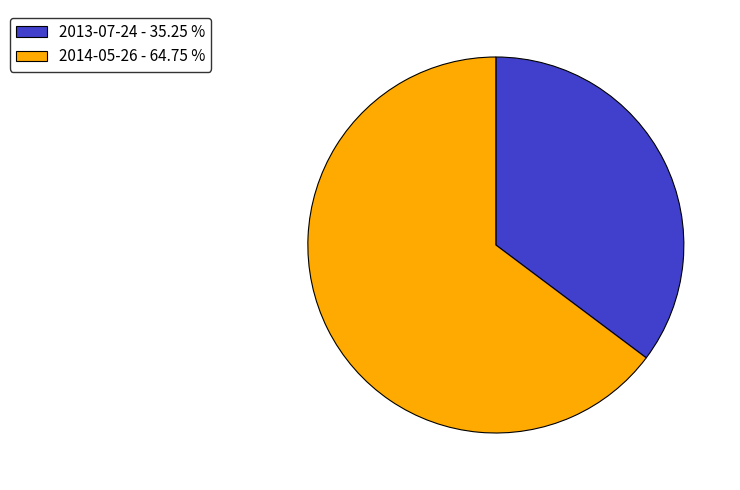

Does 2014-05-26 represent more than half of the total?

Yes